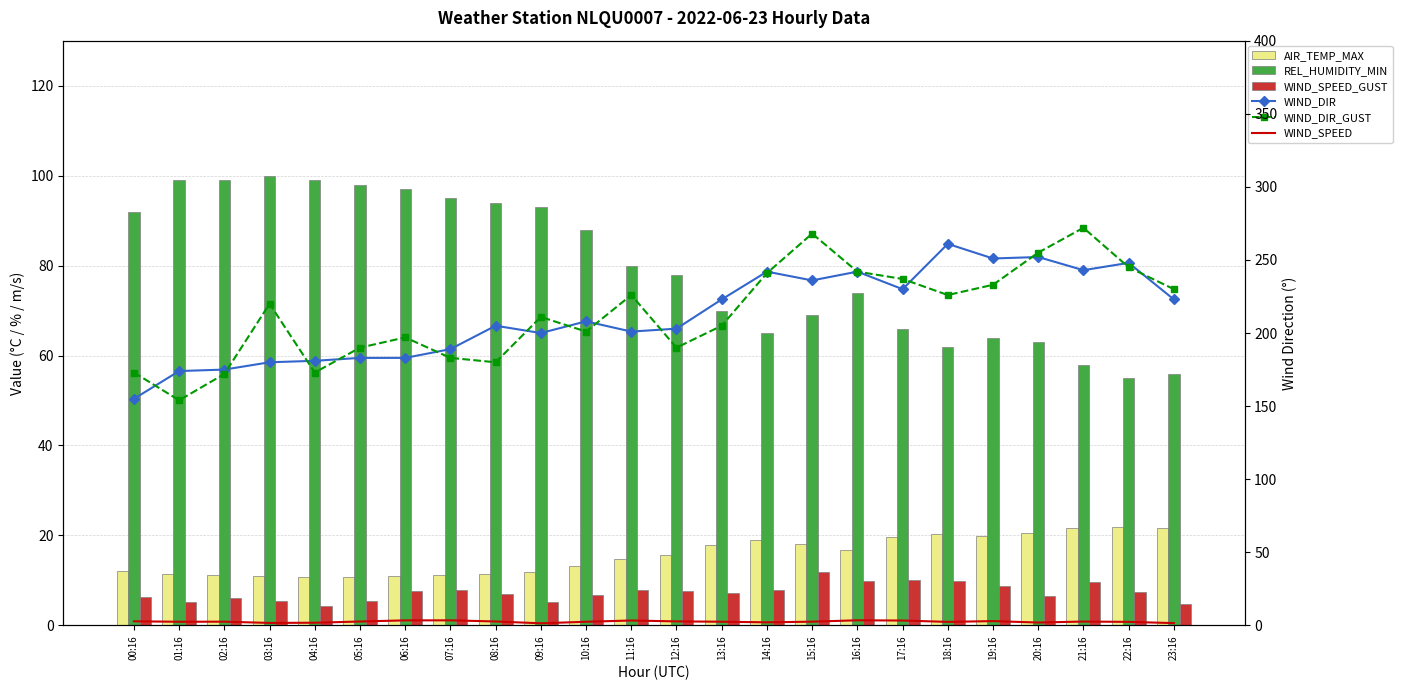

Rank the series by their maximum value, from lowest to highest.

WIND_SPEED, WIND_SPEED_GUST, AIR_TEMP_MAX, REL_HUMIDITY_MIN, WIND_DIR, WIND_DIR_GUST